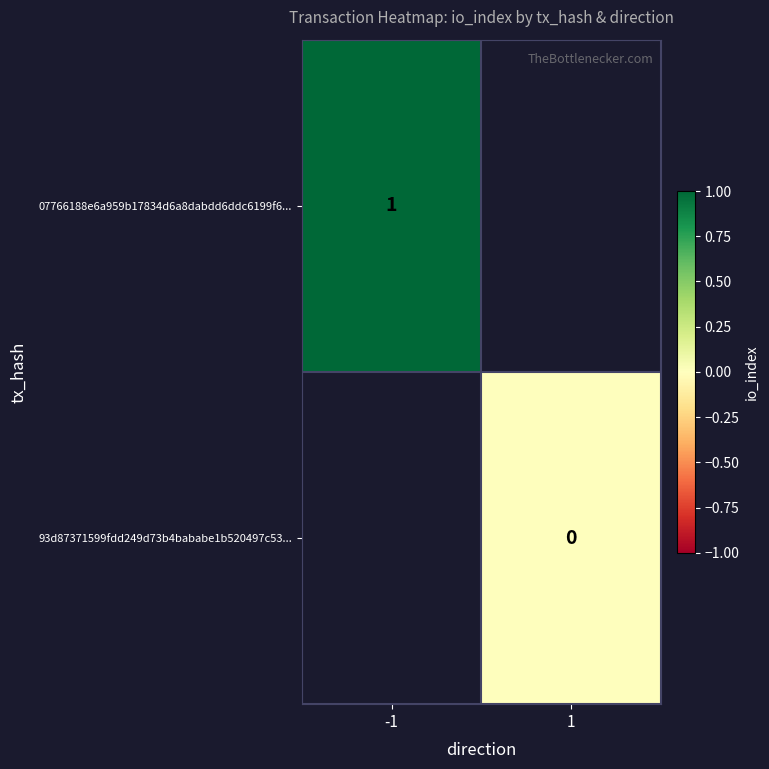

List the labels in order of 07766188e6a959b17834d6a8dabdd6ddc6199f6... value, largest first.

-1, 1